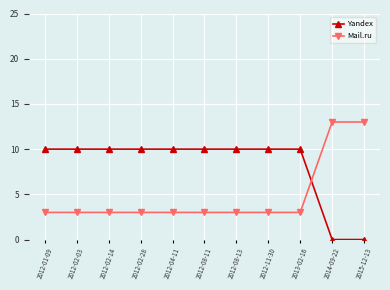

Is the value of Yandex at 2012-08-13 greater than the value of Mail.ru at 2015-12-13?

No